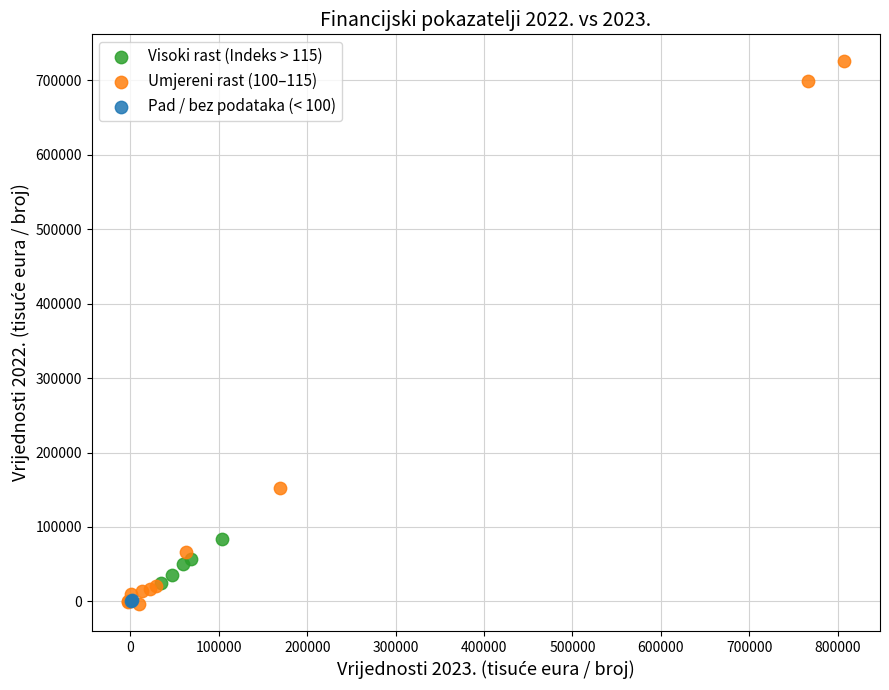

What are all the series names shown in the legend?

Visoki rast (Indeks > 115), Umjereni rast (100–115), Pad / bez podataka (< 100)